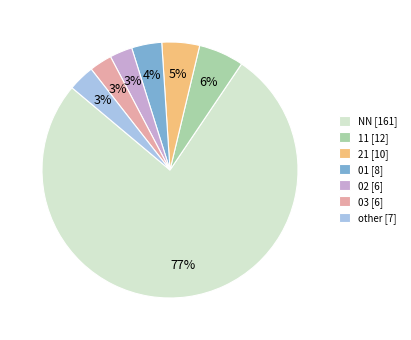

Do 01 [8] and 21 [10] together represent more than half of the pie?

No